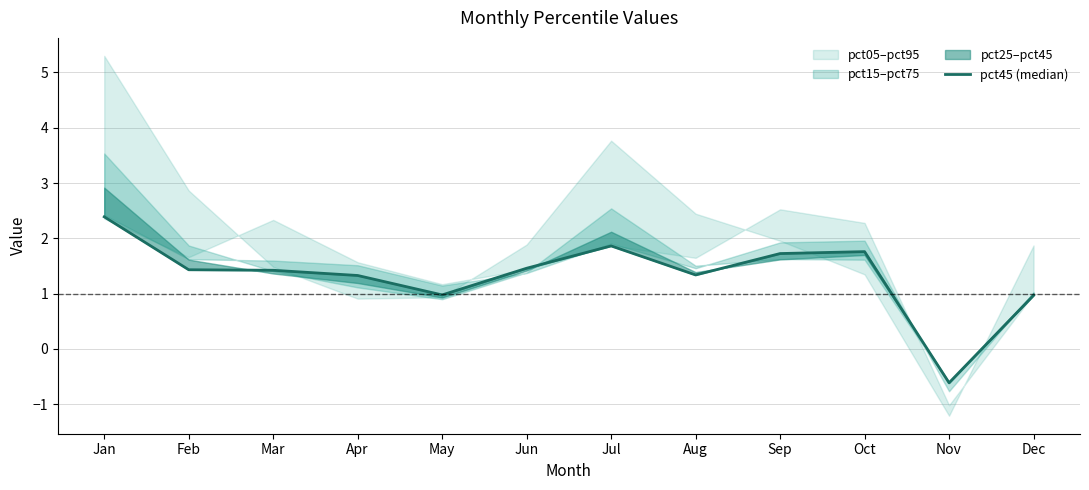

How many values are below 1?

3